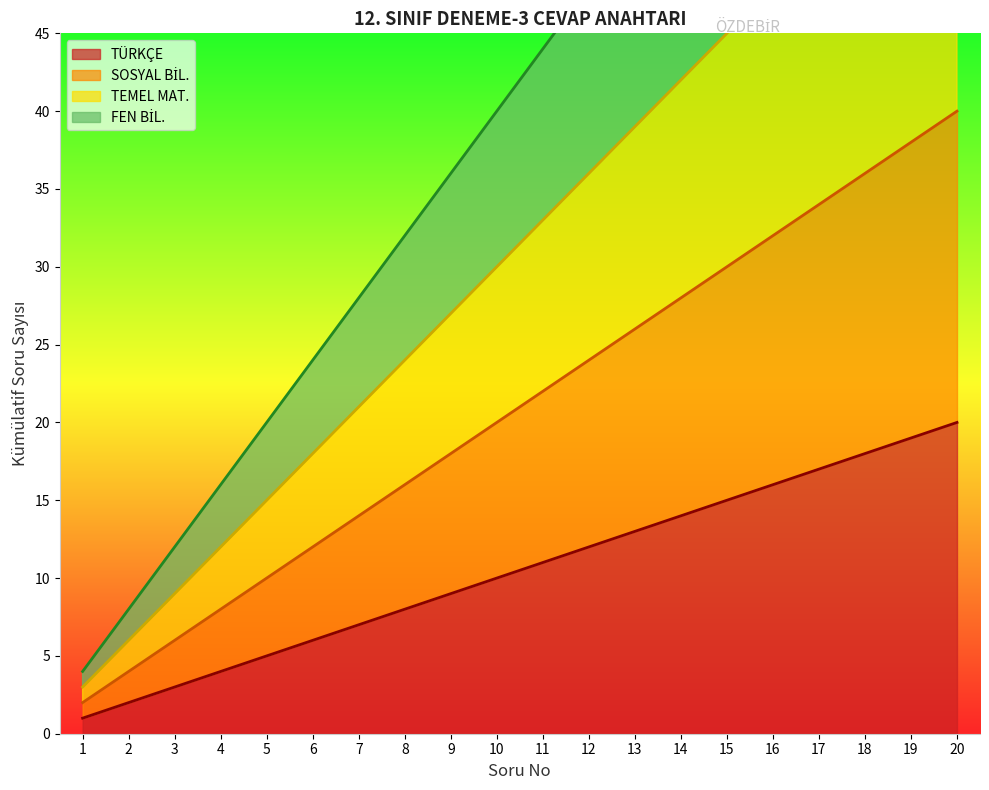

Read the TEMEL MAT. value at 14, to the nearest 5.

40